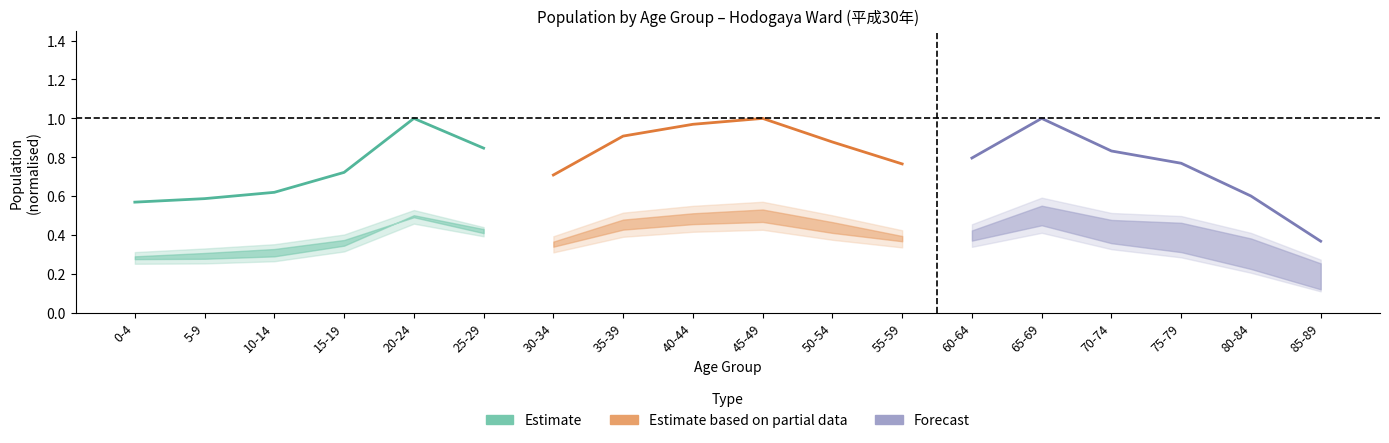

List the series in order of their peak value, lowest first.

Estimate, Estimate based on partial data, Forecast